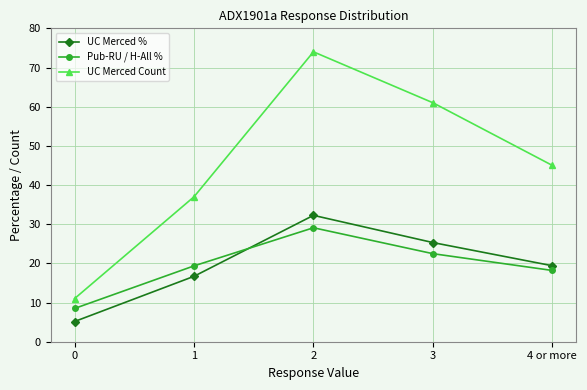

What is the sum of the UC Merced Count values at 4 or more and 2?

119.0